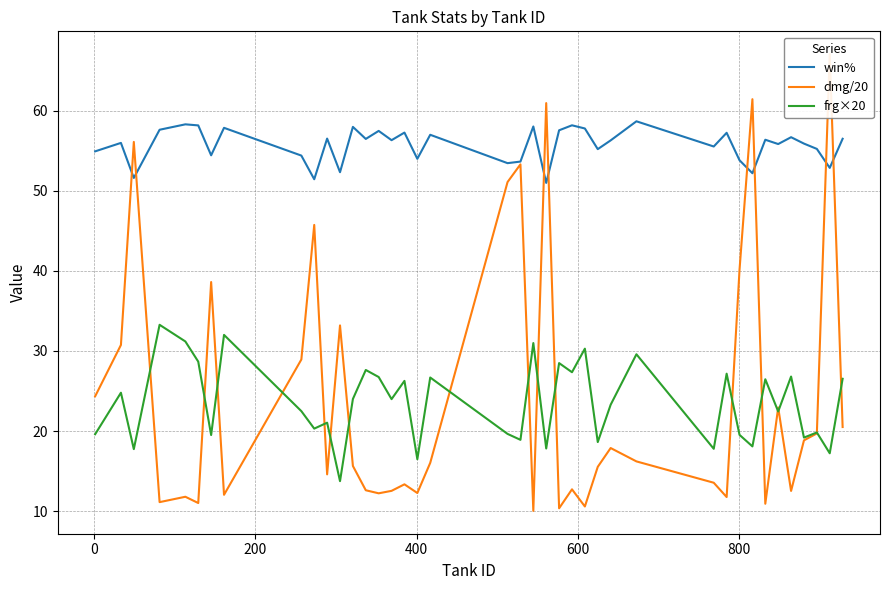

True or false: win% and frg×20 cross at least once.

False